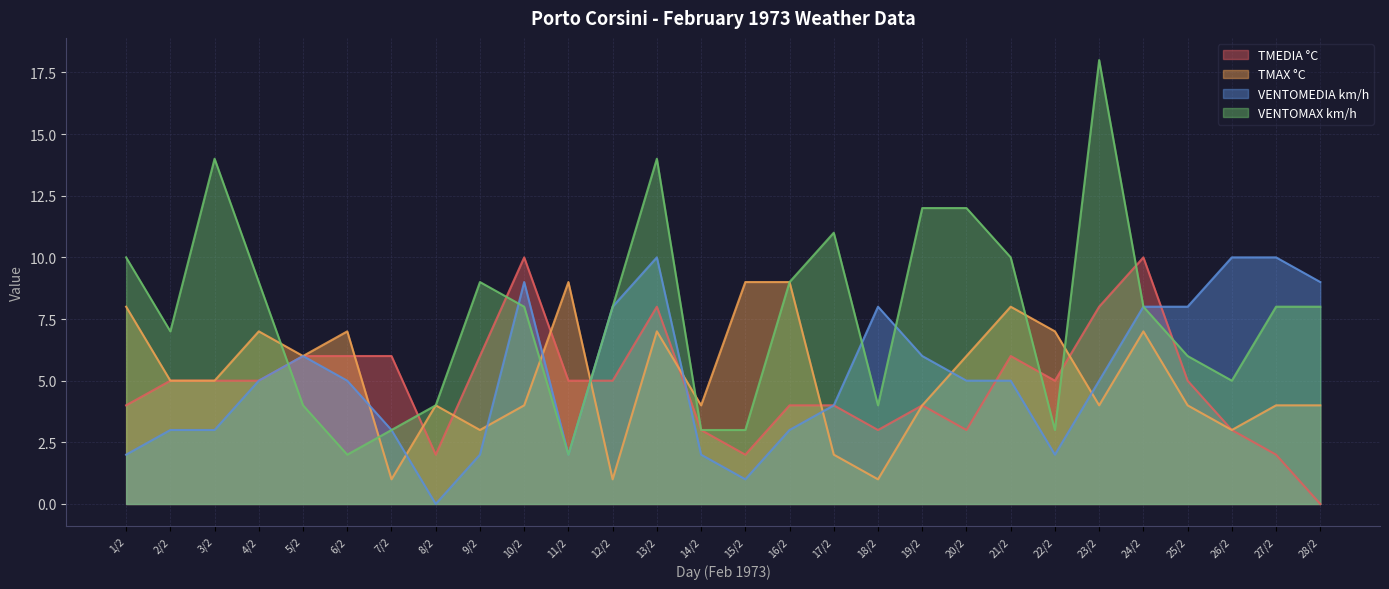

What is the difference between the VENTOMEDIA km/h values at 16/2 and 17/2?

1